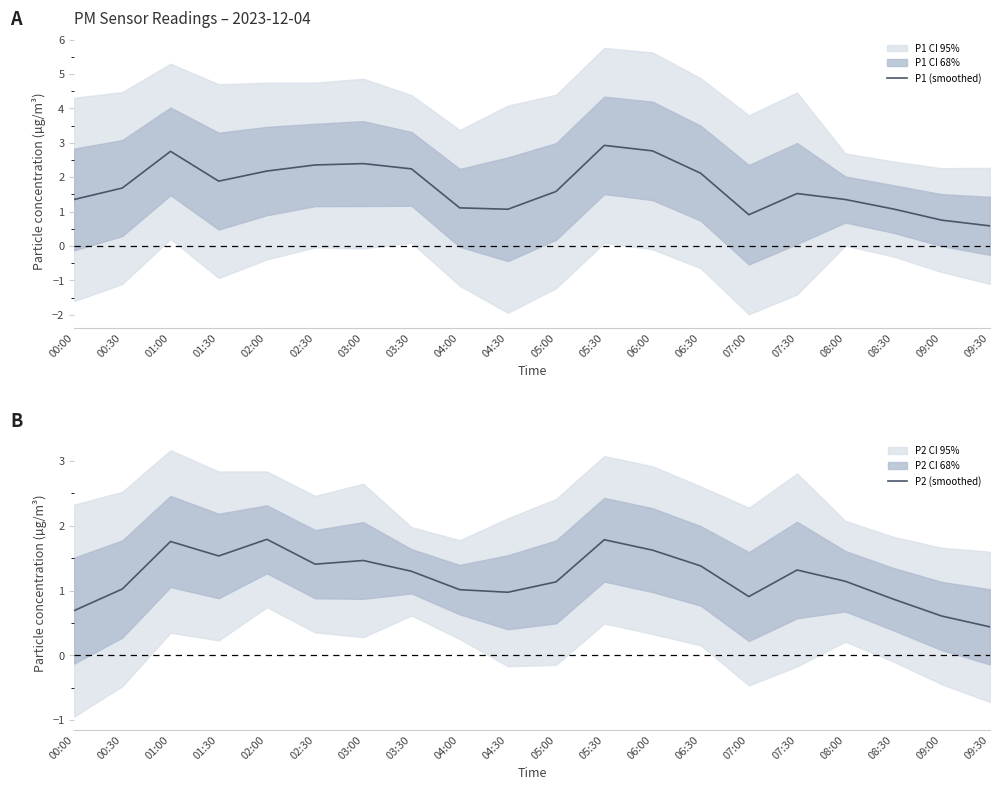

List the labels in order of P1 (smoothed) value, smallest first.

09:30, 09:00, 07:00, 04:30, 08:30, 04:00, 00:00, 08:00, 07:30, 05:00, 00:30, 01:30, 06:30, 02:00, 03:30, 02:30, 03:00, 01:00, 06:00, 05:30